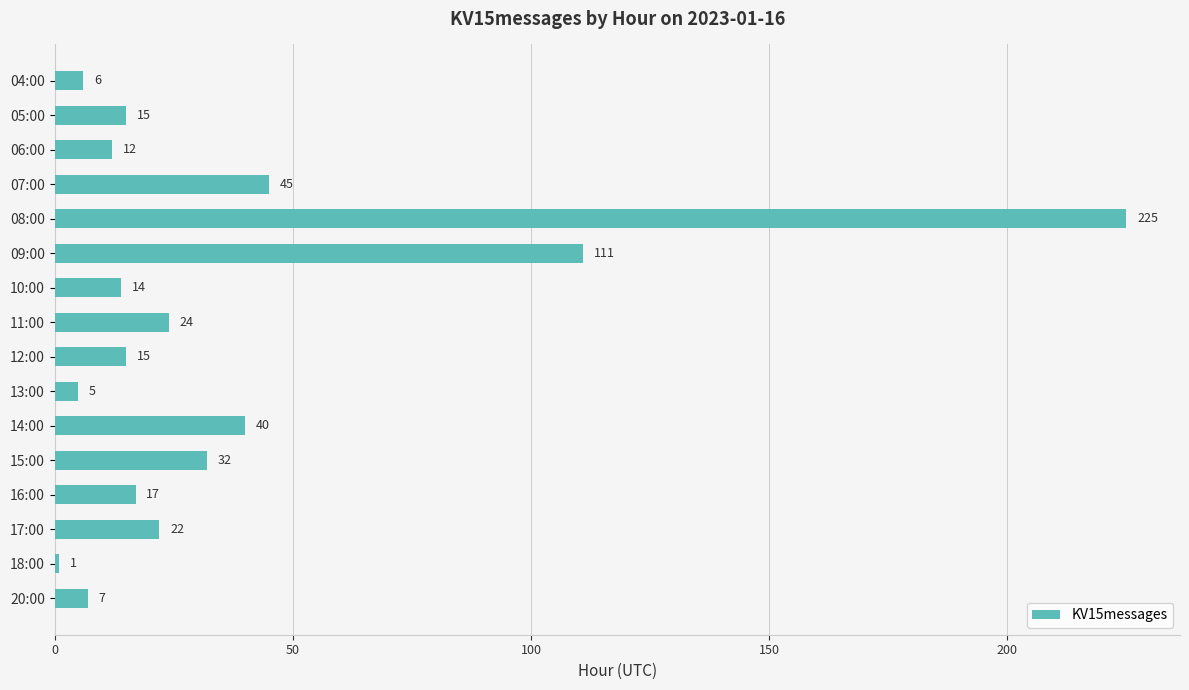

Does the chart contain any negative values?

No